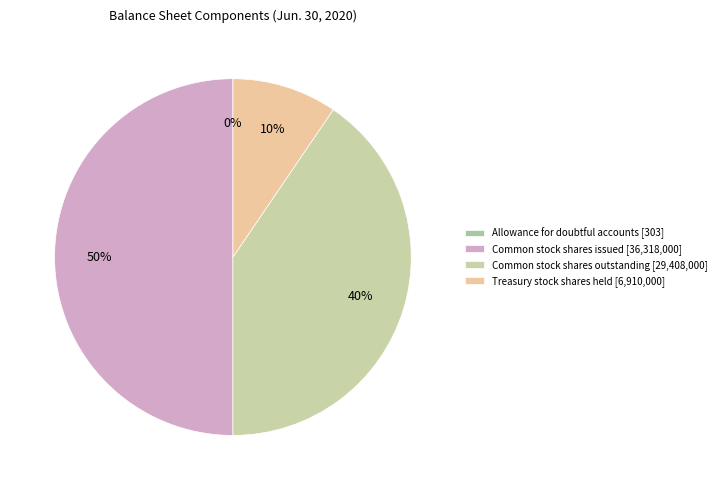

Does any single category account for the majority?

No